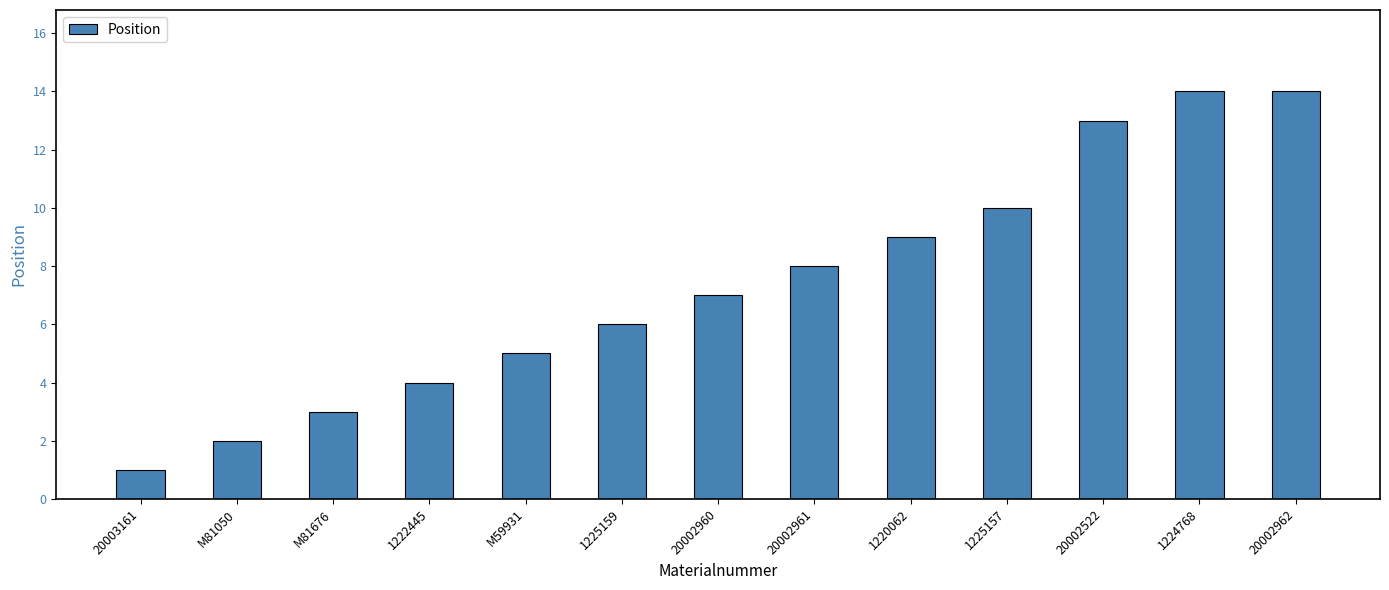

Is it true that the value at 1224768 is 20?

False